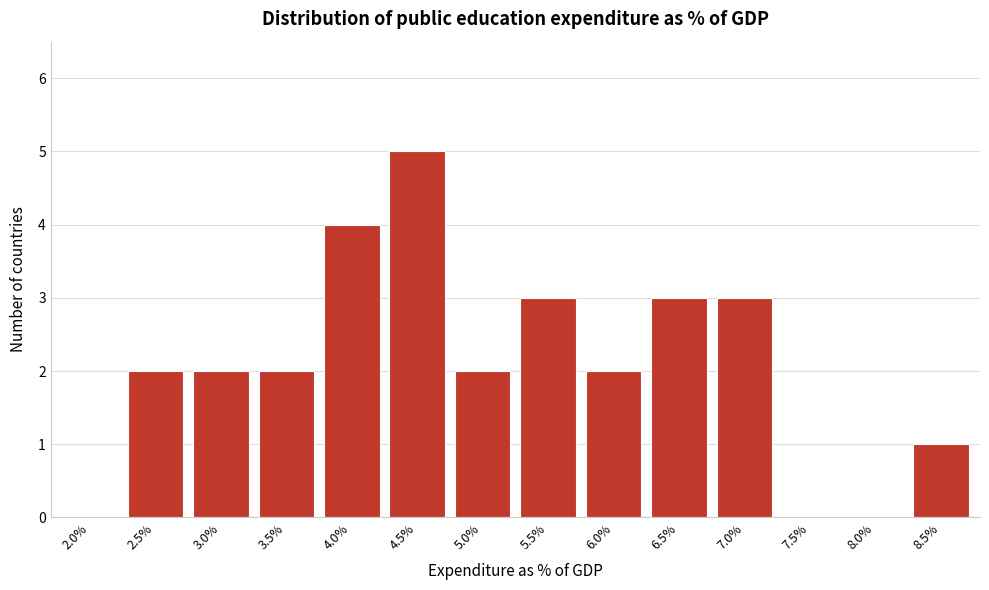

Reading right to left, list all the values displayed in this chart.

8.5%=1	8.0%=0	7.5%=0	7.0%=3	6.5%=3	6.0%=2	5.5%=3	5.0%=2	4.5%=5	4.0%=4	3.5%=2	3.0%=2	2.5%=2	2.0%=0